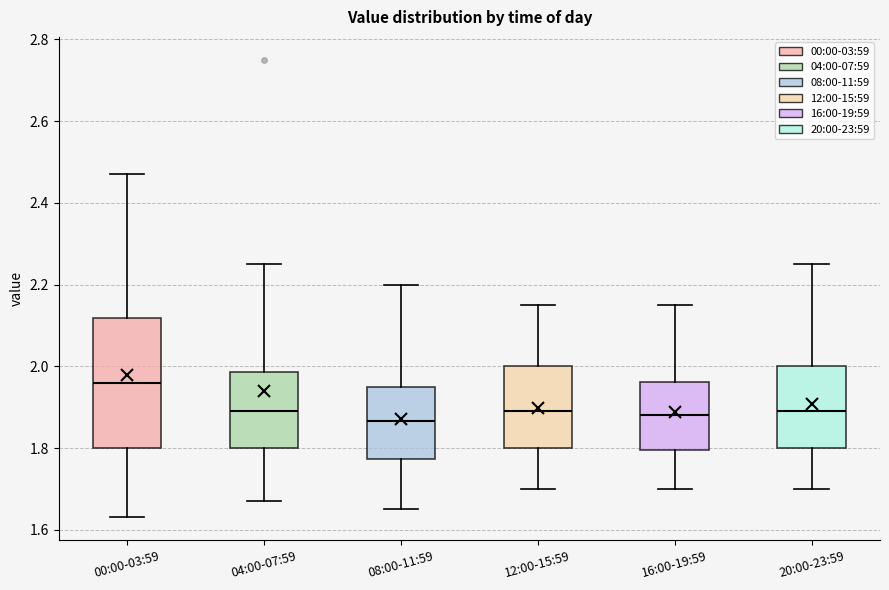

Comparing the boxes themselves (not the whiskers), which one is the tallest?

00:00-03:59